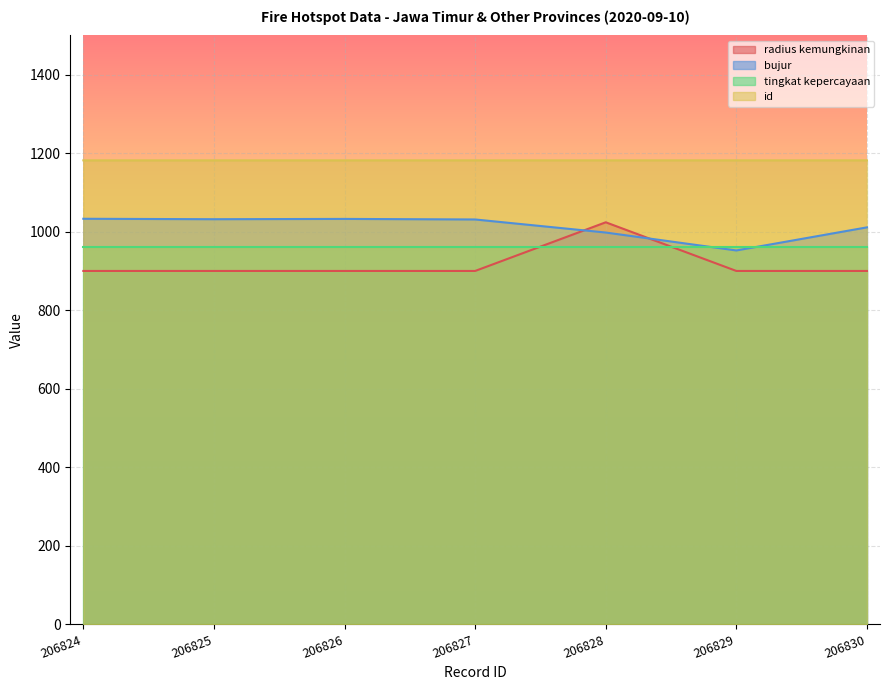

Which series changed the most between 206826 and 206829?

bujur